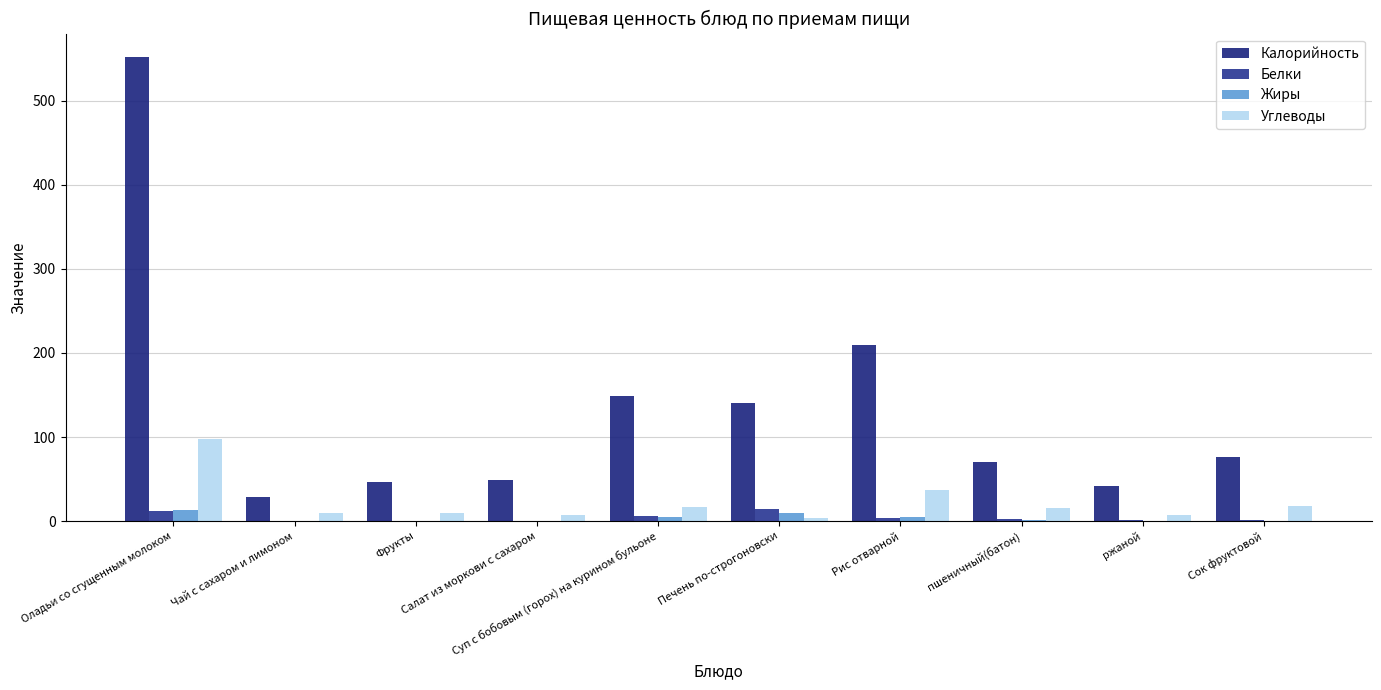

What are all the series names shown in the legend?

Калорийность, Белки, Жиры, Углеводы